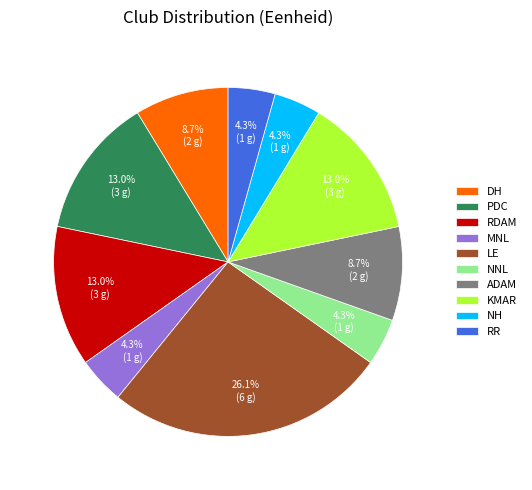

To the nearest percent, what portion does ADAM represent?

9%